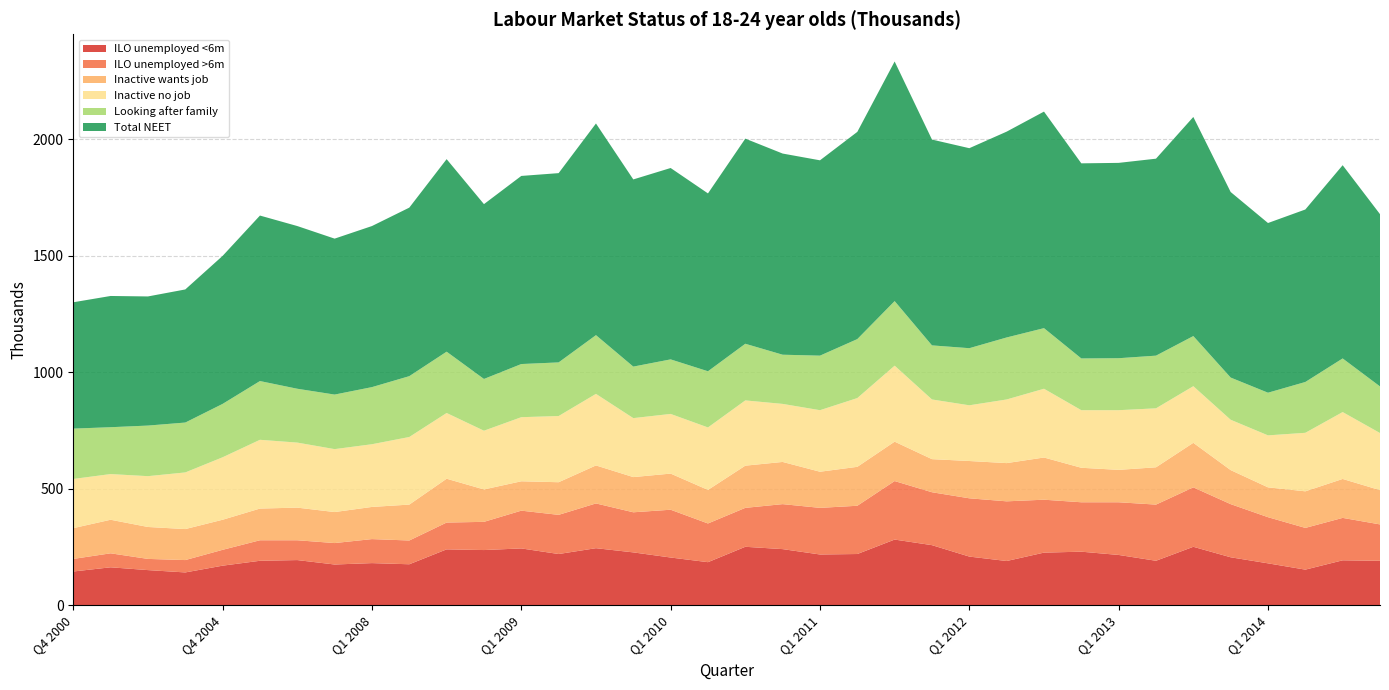

Reading right to left, what are all the values shown in this chart?

ILO unemployed <6m: 191	193	153	180	206	251	191	216	230	226	190	209	258	282	220	218	241	251	185	205	227	245	220	244	237	240	176	181	175	194	191	170	141	151	163	145
ILO unemployed >6m: 156	182	179	198	228	255	241	226	212	227	256	250	227	251	207	200	193	167	166	205	172	192	168	162	121	115	102	103	92	85	88	68	53	48	60	54
Inactive wants job: 147	167	157	128	146	191	160	139	148	181	164	160	142	169	167	155	181	181	144	155	151	163	140	126	139	188	154	138	133	140	136	129	133	137	144	132
Inactive no job: 245	287	251	223	216	243	253	256	247	295	273	239	256	326	295	264	249	280	268	256	253	307	284	275	252	282	290	269	270	279	295	268	243	218	196	211
Looking after family: 200	230	218	183	181	215	226	223	222	260	266	245	232	277	253	234	211	243	241	234	221	252	230	228	222	263	261	245	234	231	252	229	214	217	201	216
Total NEET: 739	829	740	728	796	940	845	838	837	929	883	858	883	1028	889	838	863	880	763	821	803	908	812	807	750	826	723	691	669	698	710	635	571	554	563	542